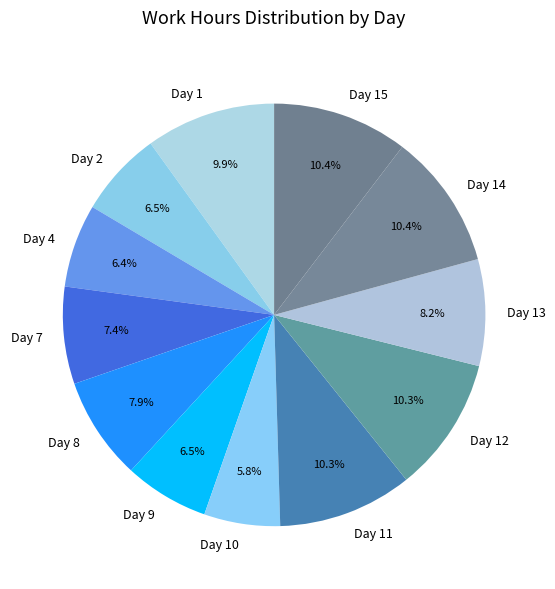

Between Day 2 and Day 13, which is larger?

Day 13